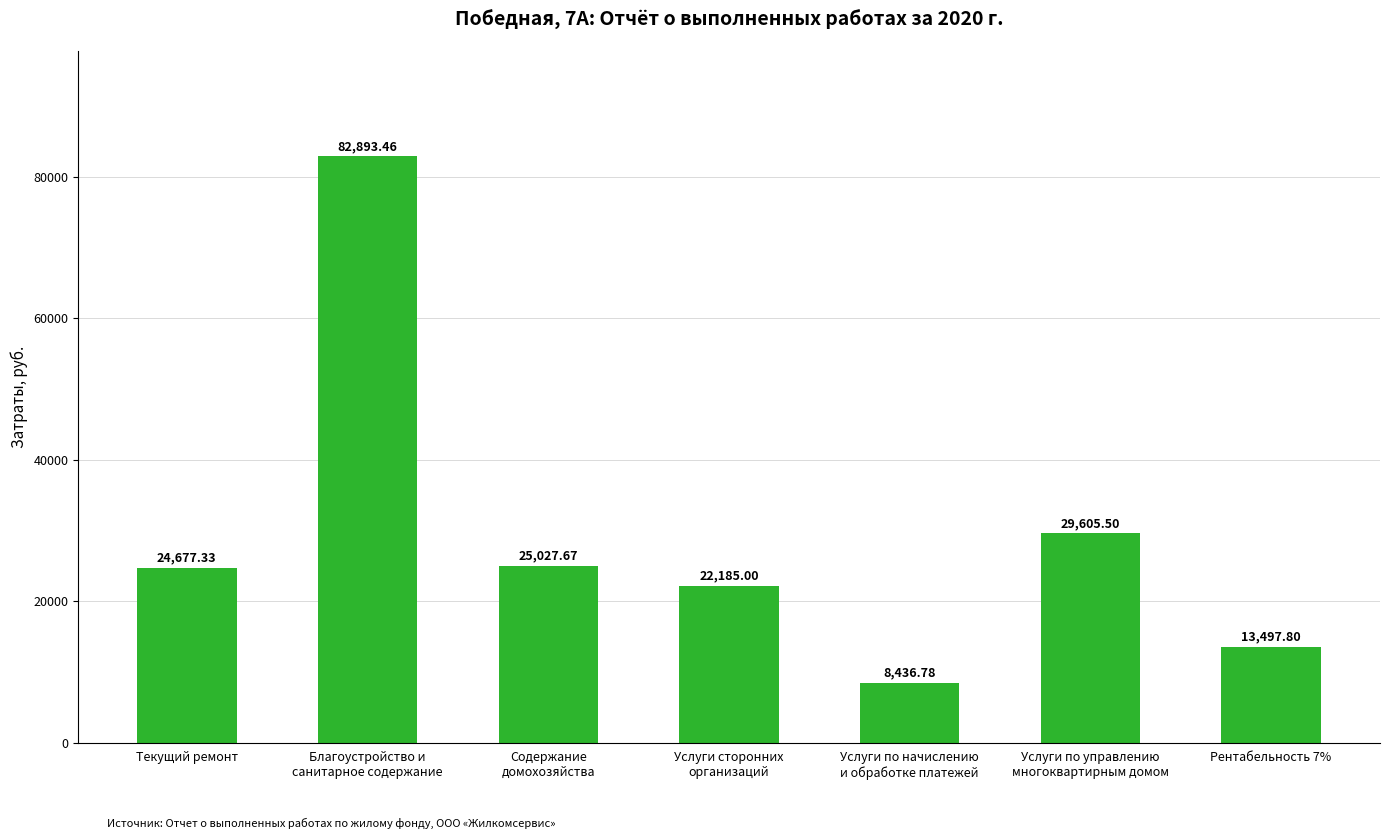

What value does the data have at Услуги по начислению
и обработке платежей?

8436.8